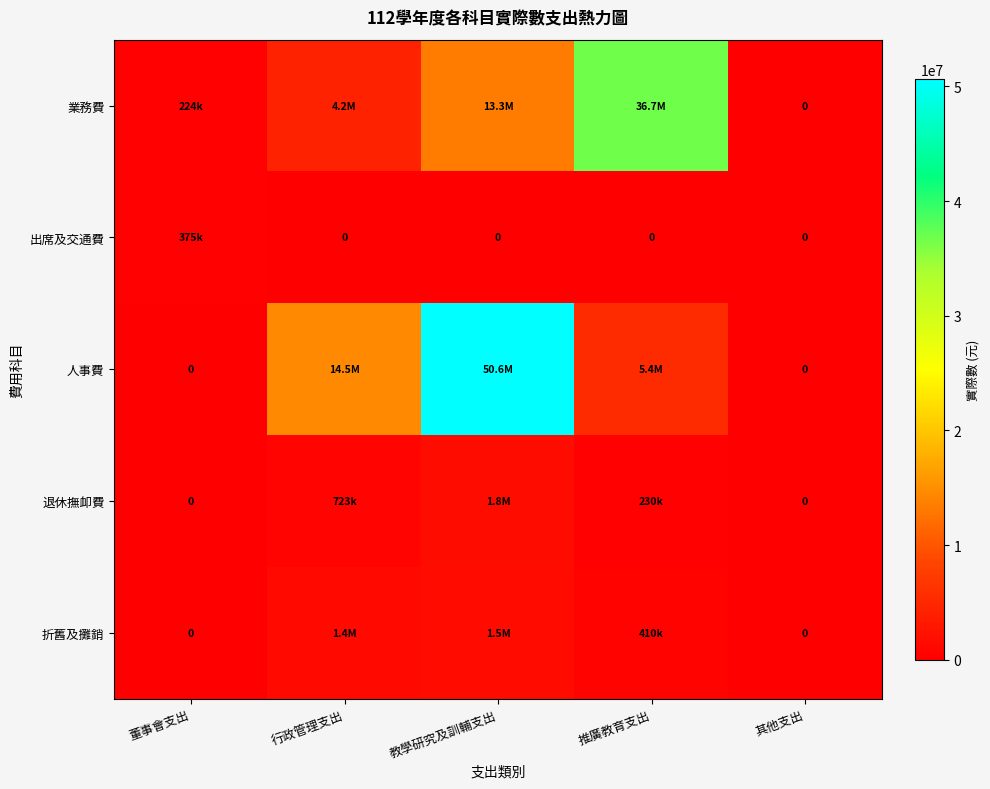

List the series in order of their peak value, highest first.

人事費, 業務費, 退休撫卹費, 折舊及攤銷, 出席及交通費